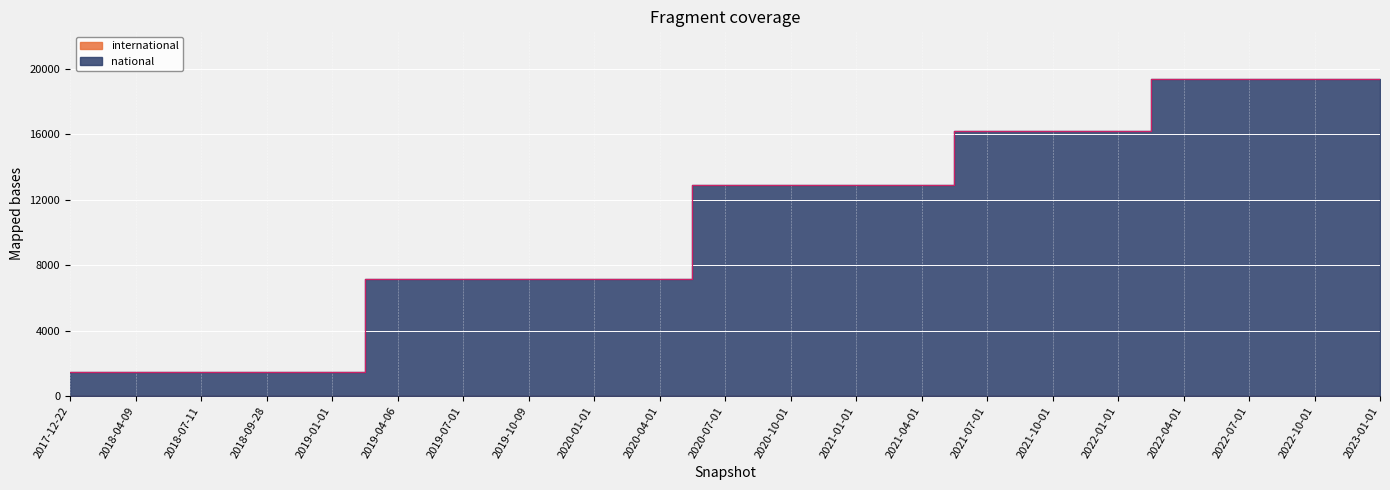

True or false: the data has more than 1 interior local peaks.

False